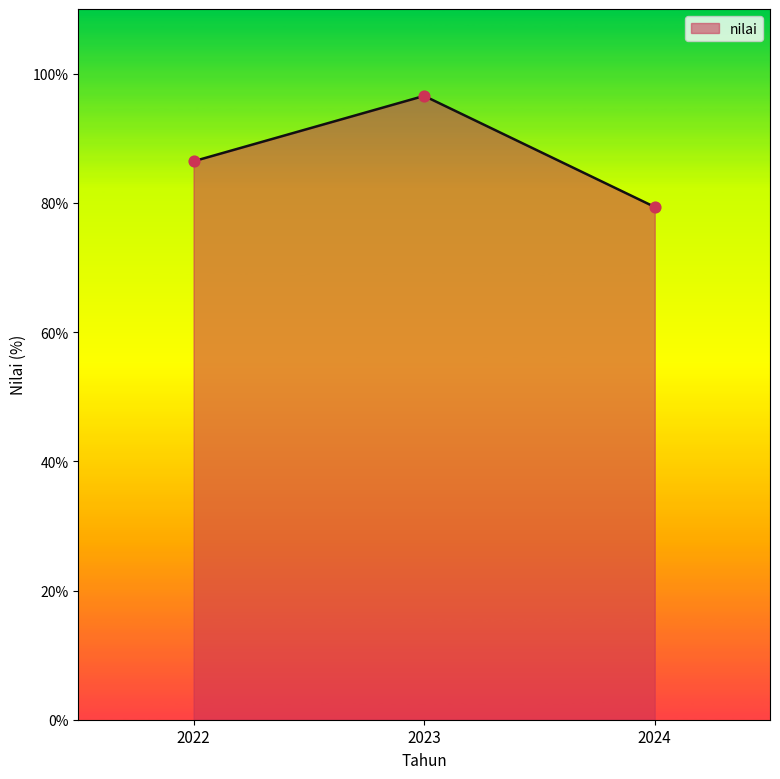

Between 2023 and 2024, which is larger?

2023